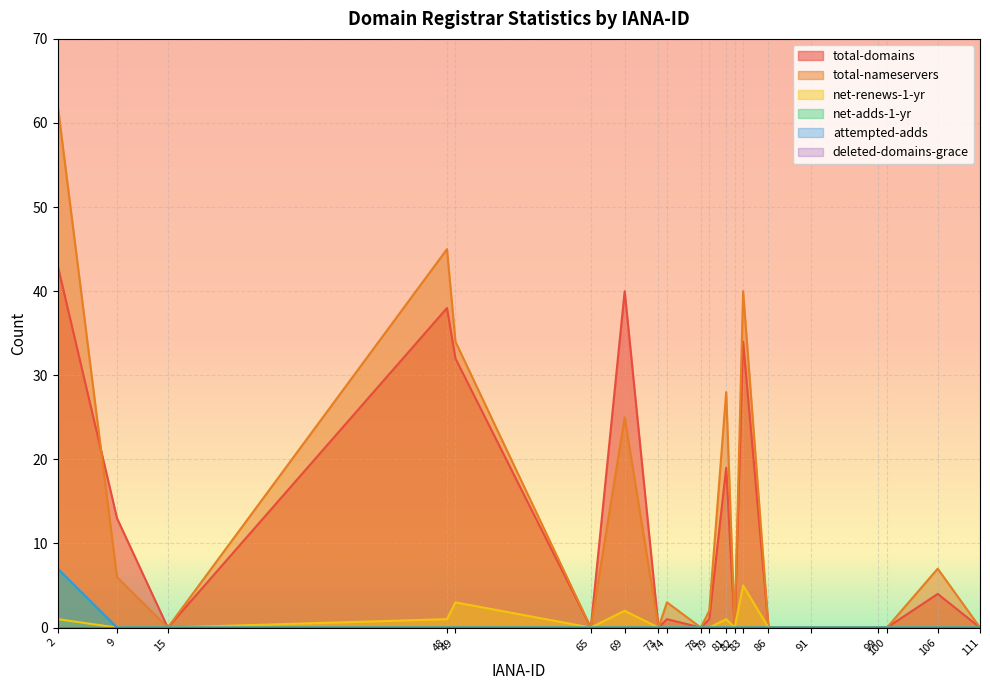

At which label does total-nameservers reach its peak?

2